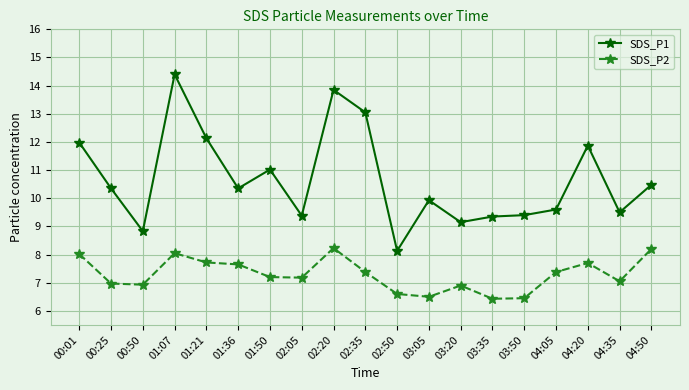

Which series has the widest spread of values?

SDS_P1